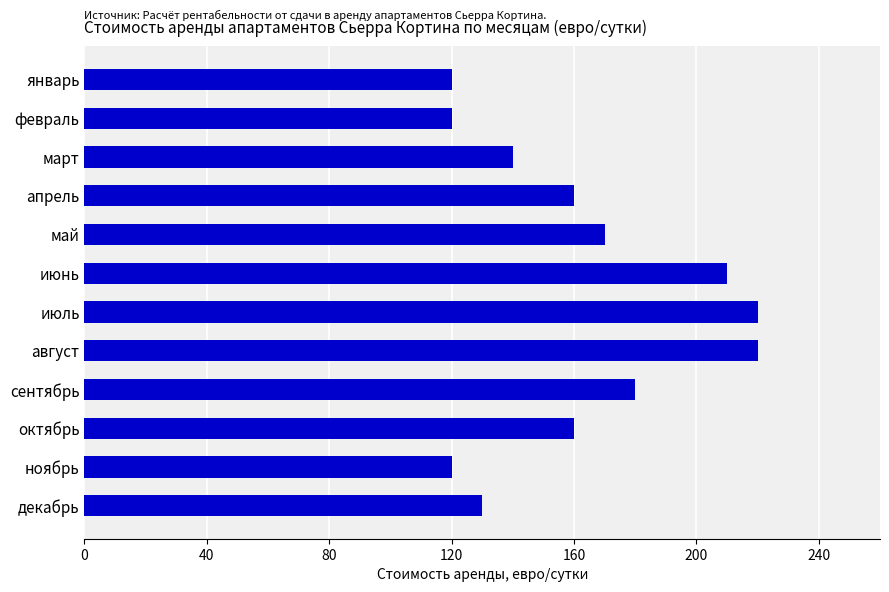

Reading top to bottom, transcribe all the data shown in this chart.

120	120	140	160	170	210	220	220	180	160	120	130